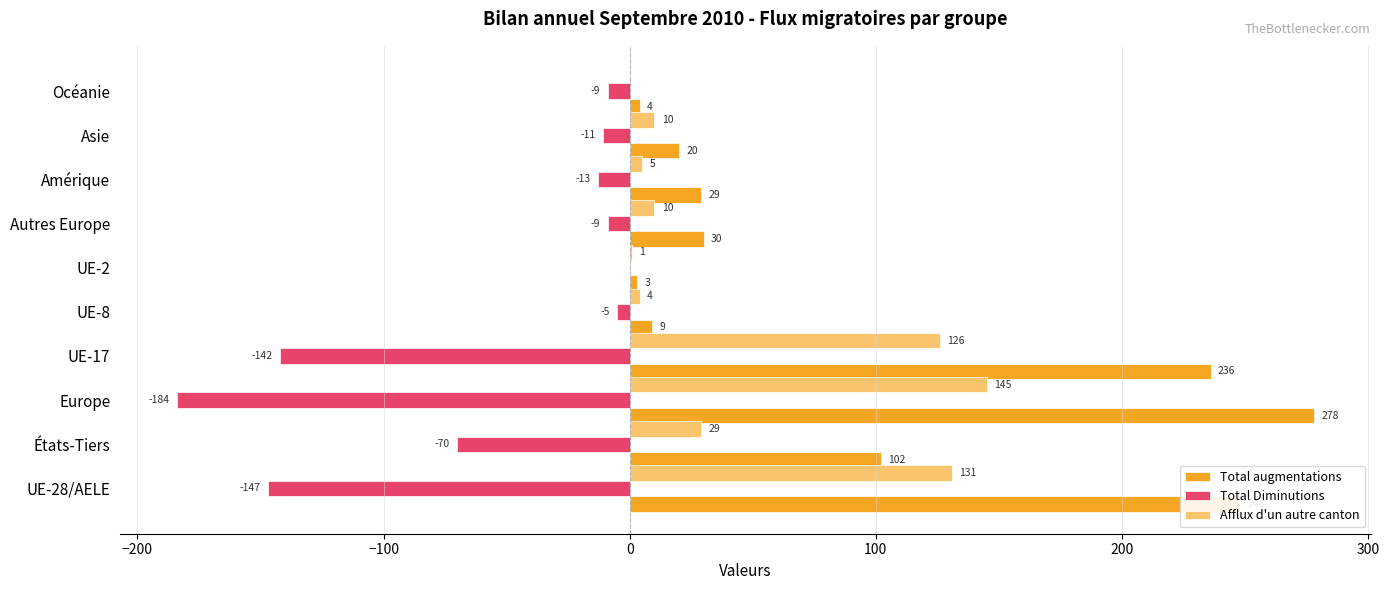

Where is Total Diminutions nearest to the value -92?

États-Tiers